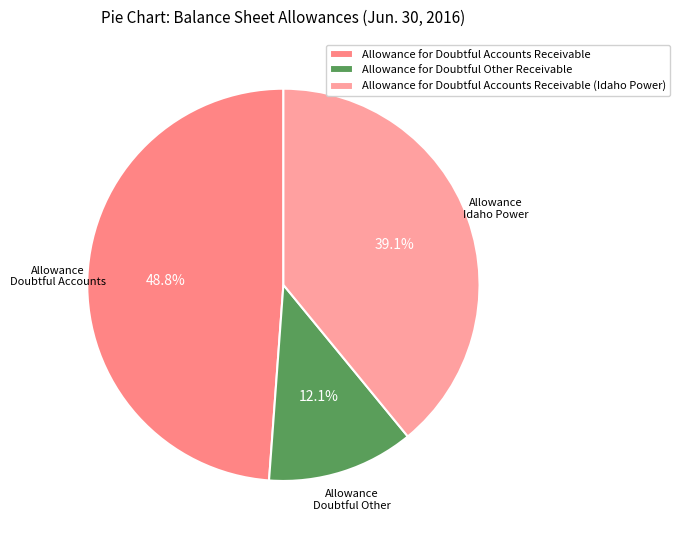

Is the sum of Allowance for Doubtful Accounts Receivable (Idaho Power) and Allowance for Doubtful Accounts Receivable greater than half?

Yes